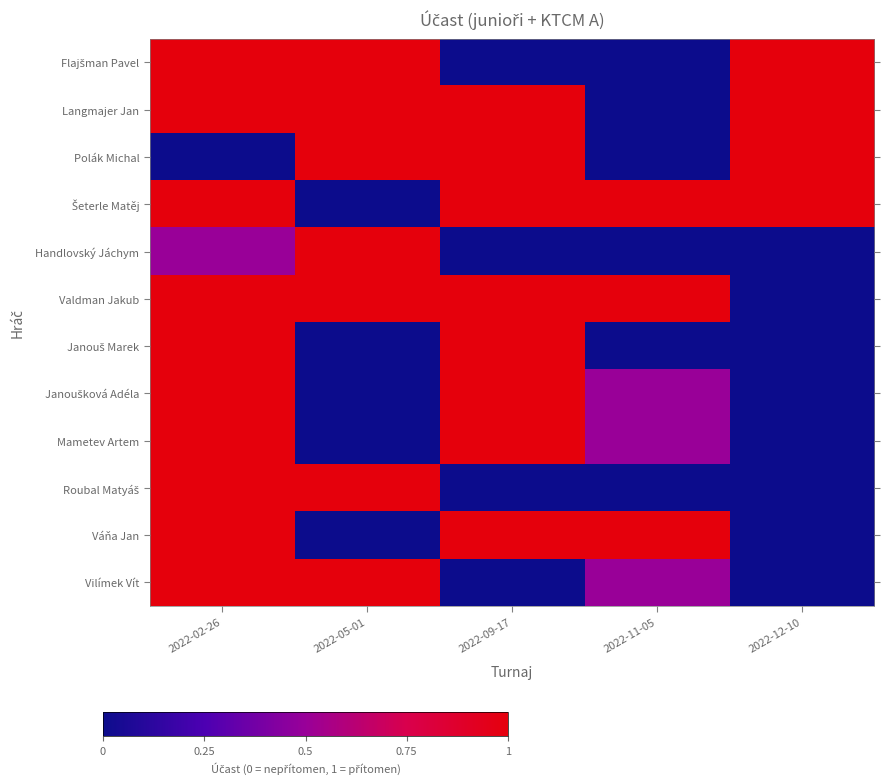

What is the greatest value displayed?

1.0